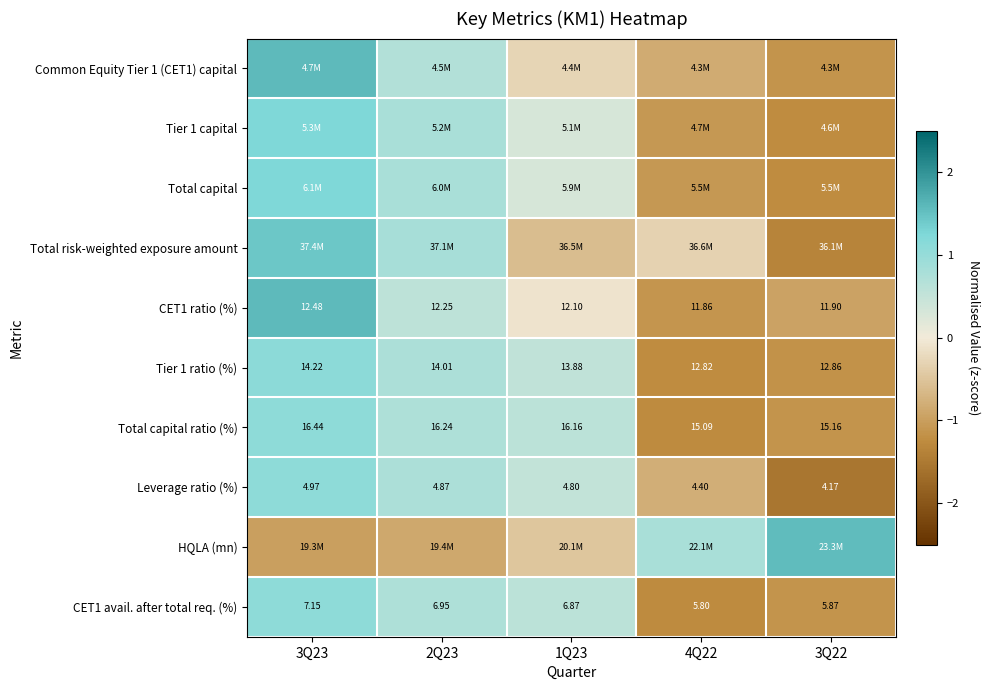

Between 2Q23 and 3Q22, which series saw the biggest shift?

HQLA (mn)